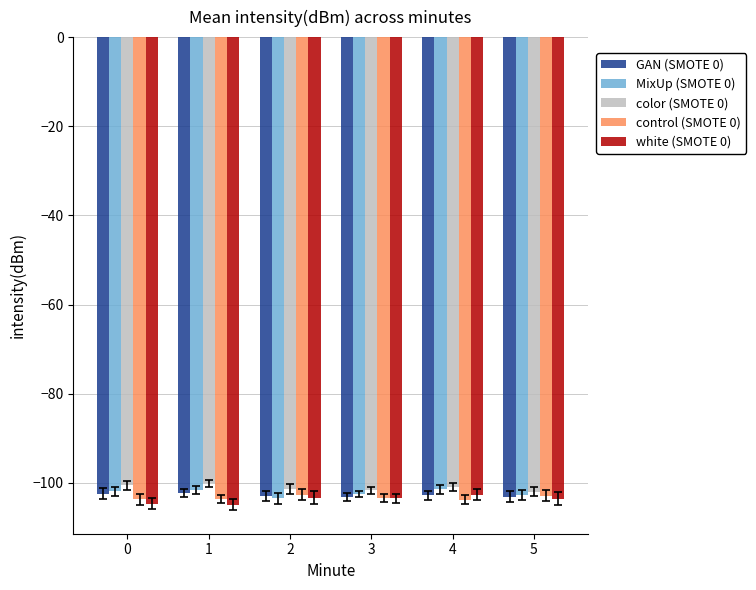

What is the minimum value shown in the chart?

-104.9